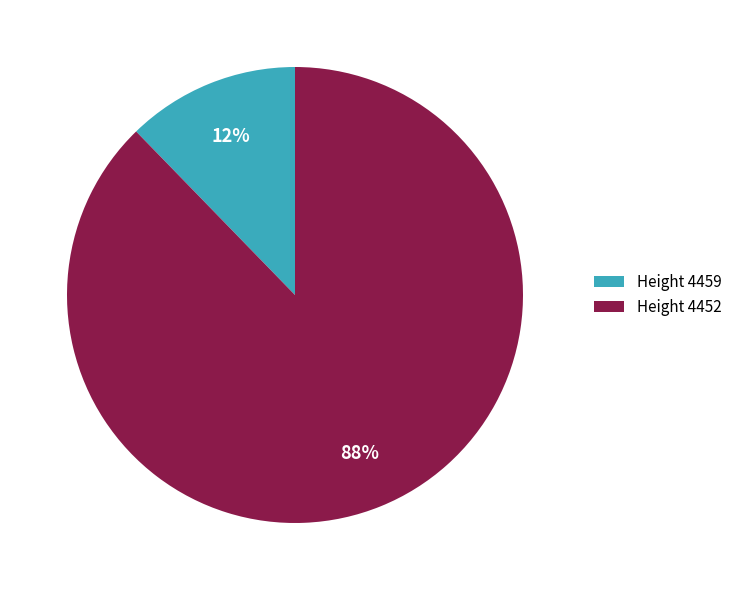

Do Height 4452 and Height 4459 together represent more than half of the pie?

Yes